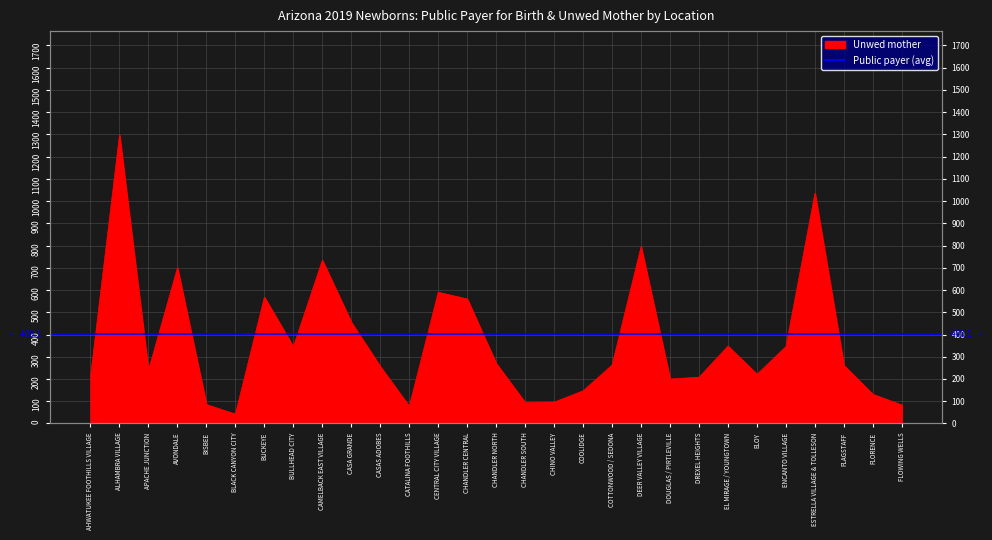

What is the difference between the maximum and minimum values?

1255